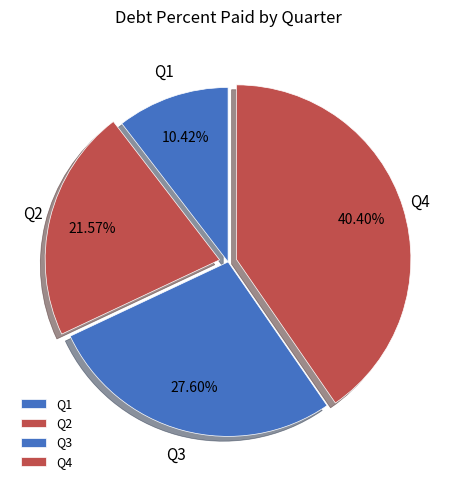

Which category has the biggest portion of the pie?

Q4